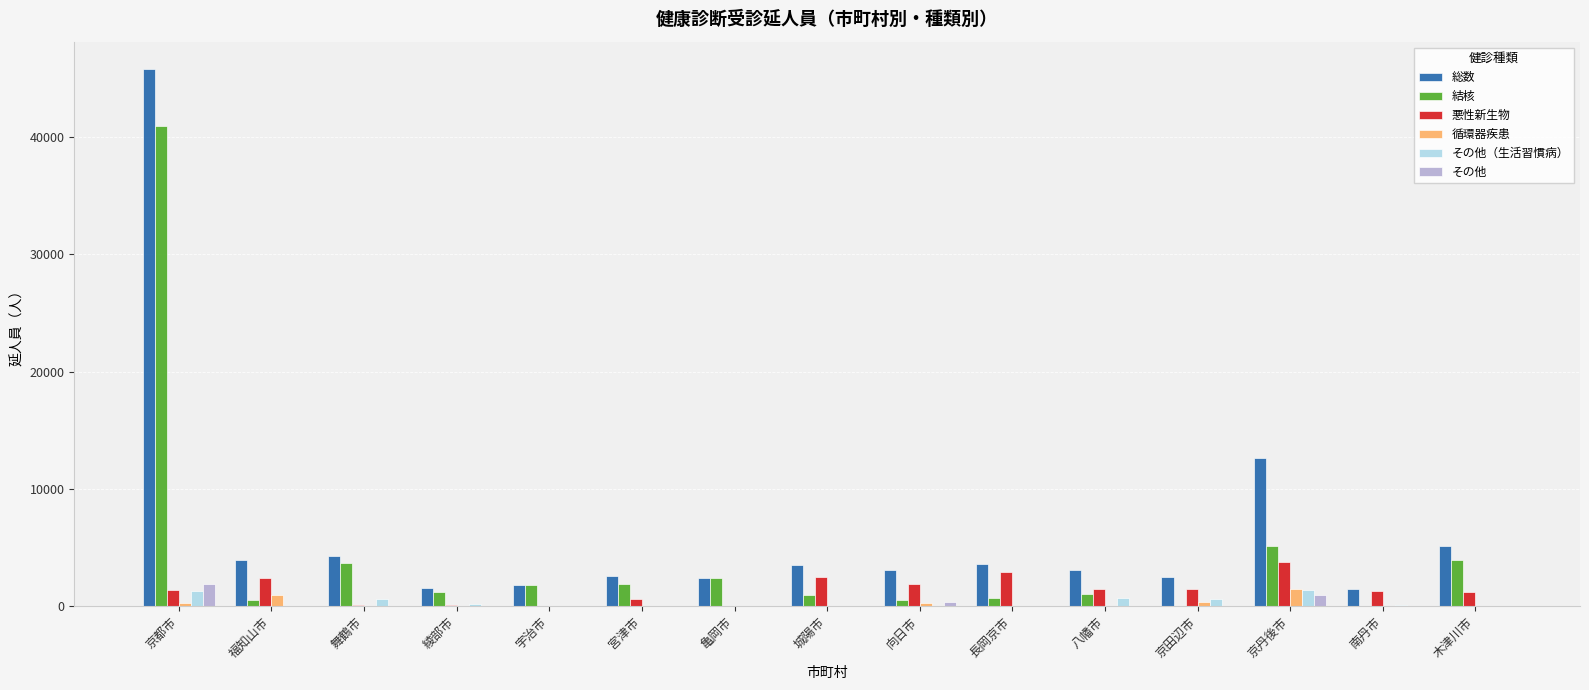

What is the maximum value for 結核?

40977